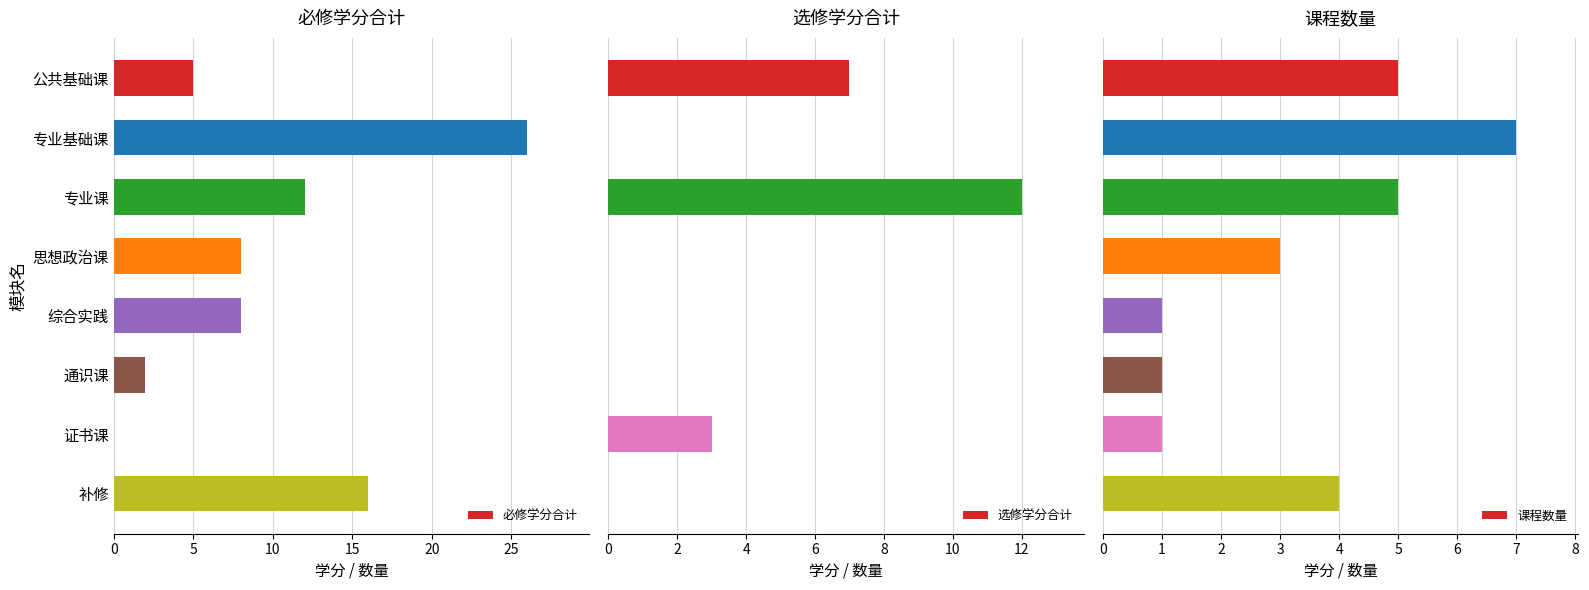

What is the sum of all 必修学分合计 values?

77